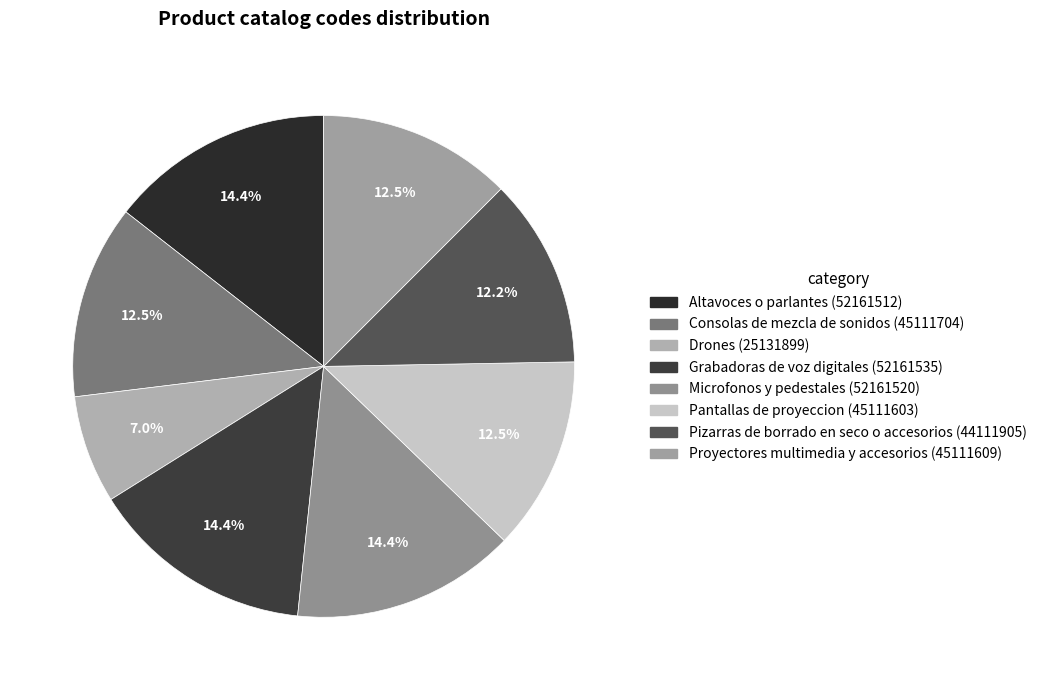

The Proyectores multimedia y accesorios slice represents 1% of the pie. True or false?

False